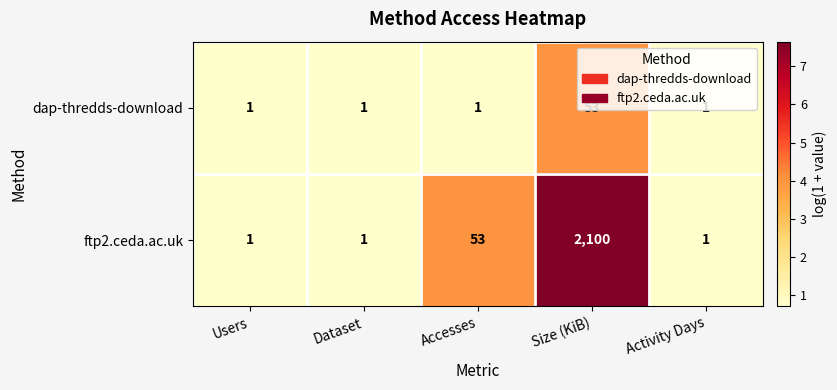

At which category is the sum across all series the highest?

Size (KiB)